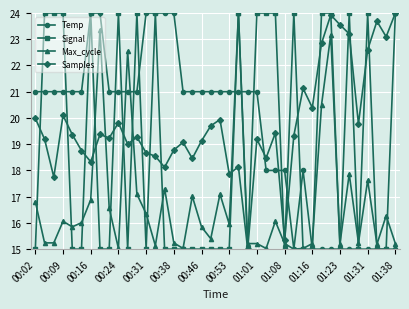

What is the value of the Samples point at the 7th from the left?

18.3